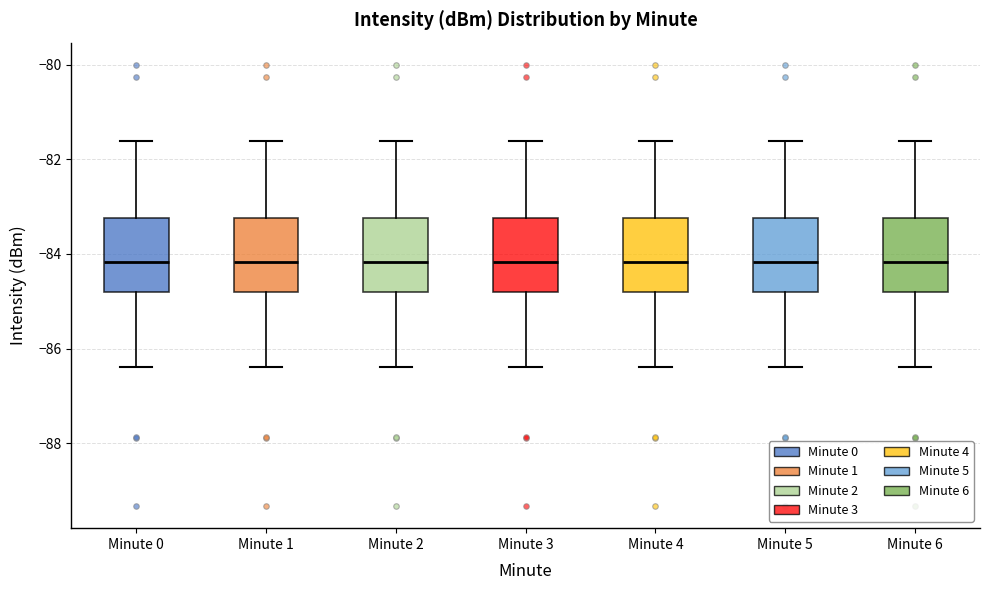

Where does the upper whisker of the box for Minute 3 end on the y-axis? The values are not printed on the chart, so give them approximately, as read against the axis.

-81.6